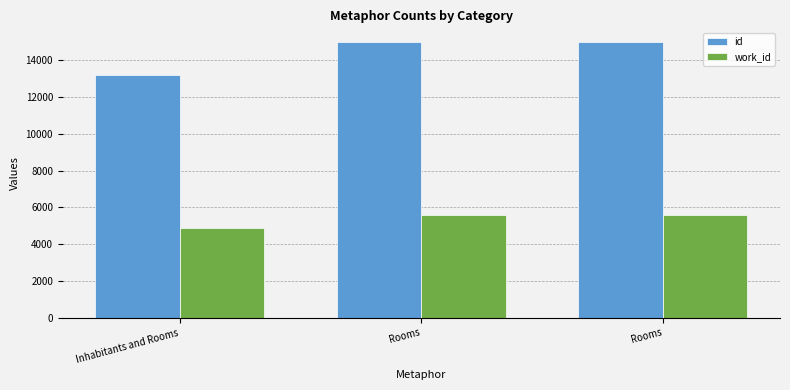

Count the number of categories in the chart.

3